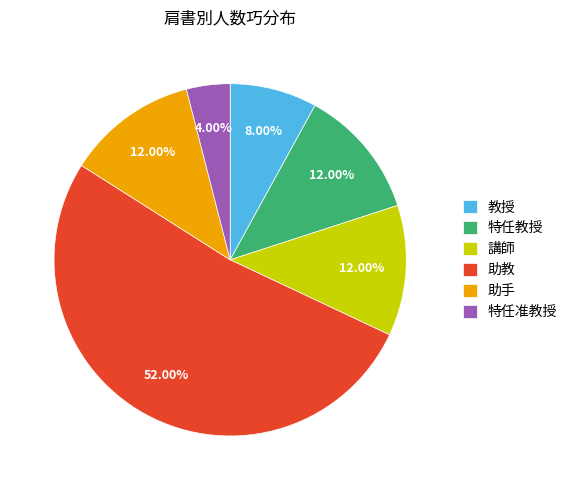

Approximately how many times larger is the value at 教授 compared to 特任准教授?

2.0